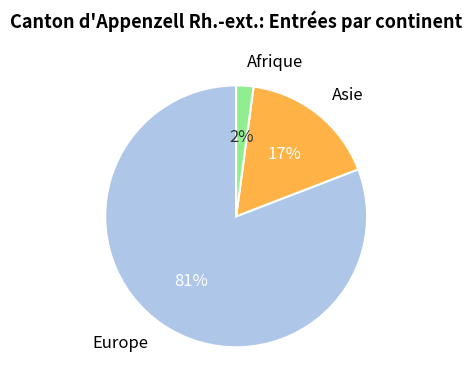

Between Asie and Europe, which is larger?

Europe